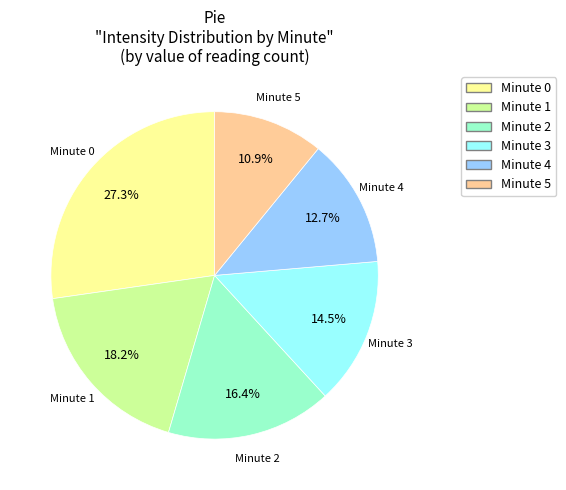

Is there a majority slice in this chart?

No